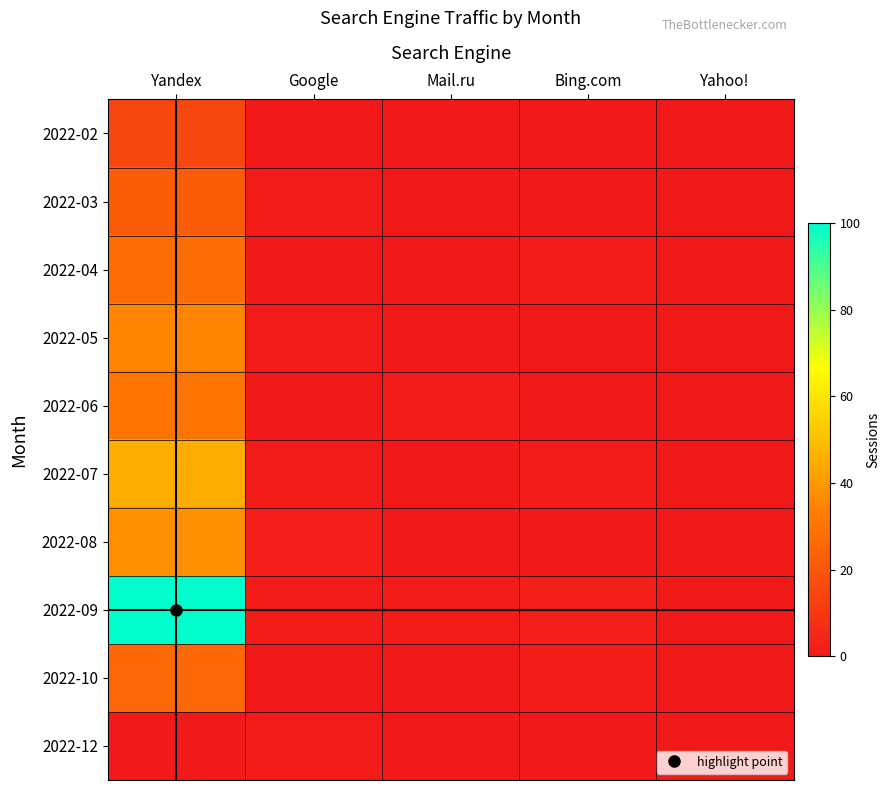

What is the greatest value displayed?

100